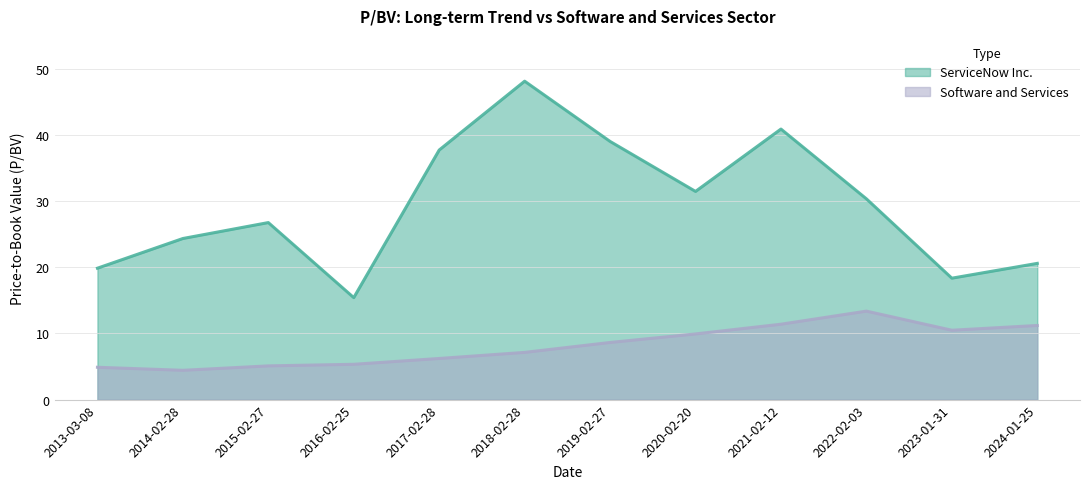

Which category has the highest value across all series?

2018-02-28